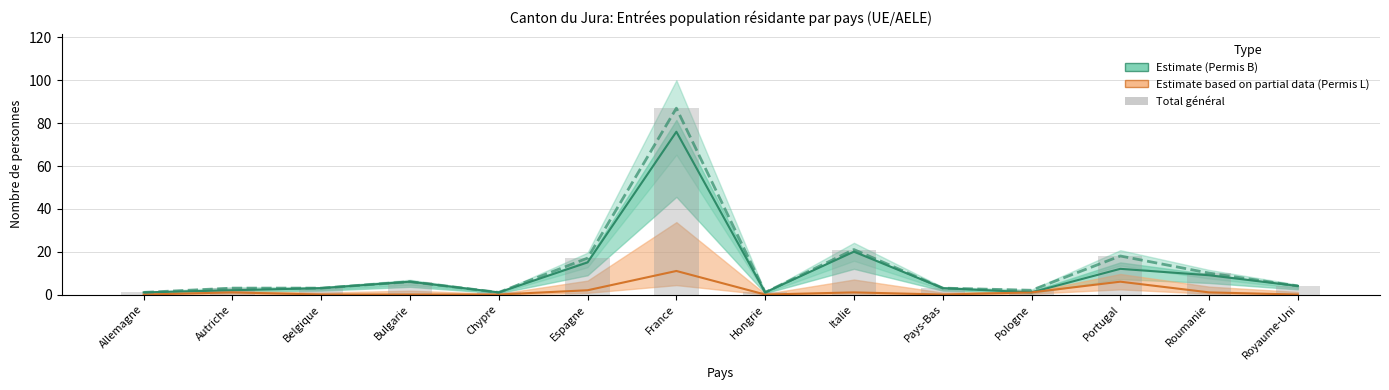

Reading left to right, list all the values displayed in this chart.

Permis B (center): 1	2	3	6	1	15	76	1	20	3	1	12	9	4
Permis L (center): 0	1	0	0	0	2	11	0	1	0	1	6	1	0
Total général: 1	3	3	6	1	17	87	1	21	3	2	18	10	4
Barres (Total): 1	3	3	6	1	17	87	1	21	3	2	18	10	4